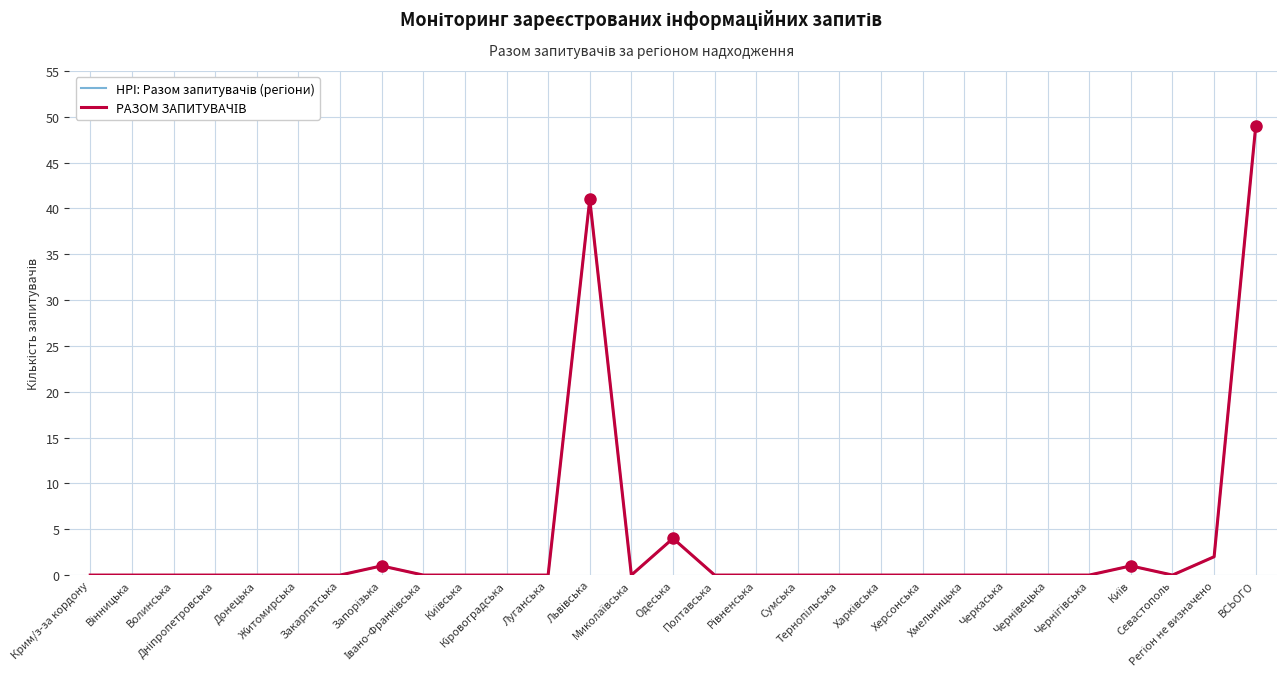

At which category does HPI: Разом запитувачів (регіони) reach its first local peak?

Запорізька